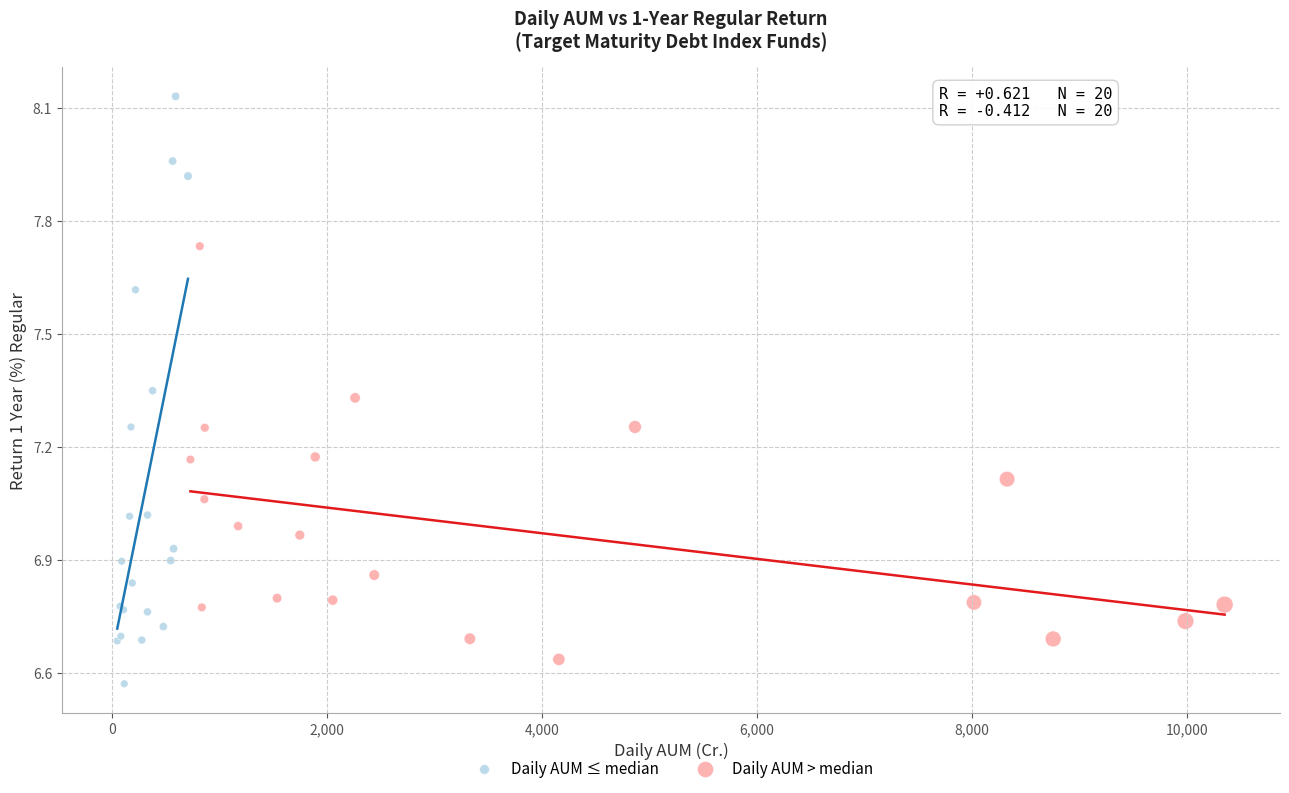

Which series reaches the maximum Y coordinate?

Daily AUM ≤ median